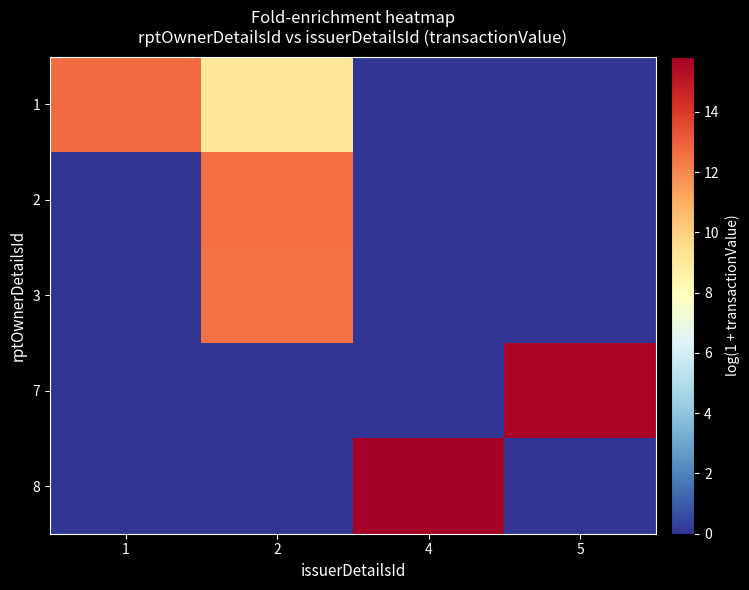

Reading left to right, transcribe all the data shown in this chart.

1: 1=12.7	2=9.2	4=0.0	5=0.0
2: 1=0.0	2=12.6	4=0.0	5=0.0
3: 1=0.0	2=12.5	4=0.0	5=0.0
7: 1=0.0	2=0.0	4=0.0	5=15.6
8: 1=0.0	2=0.0	4=15.8	5=0.0